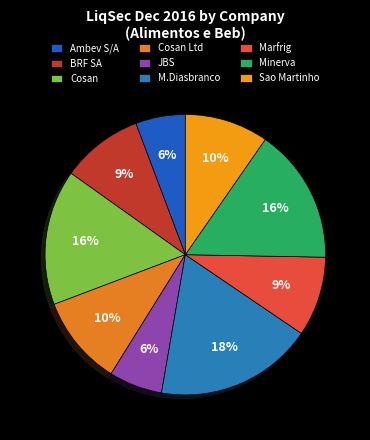

What is the largest slice in the pie chart?

M.Diasbranco